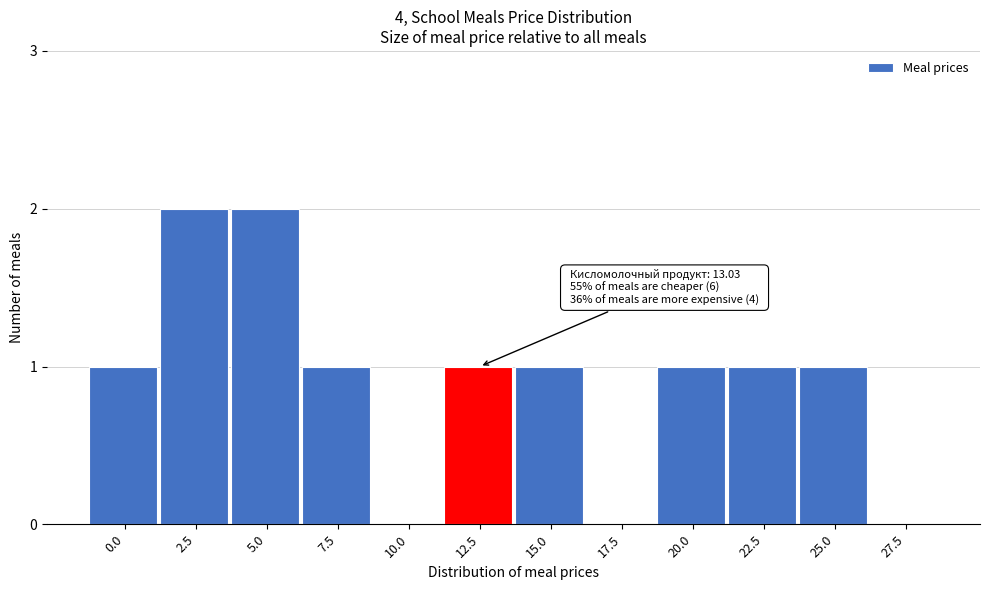

Reading left to right, extract all data points from this chart.

0.0=1	2.5=2	5.0=2	7.5=1	10.0=0	12.5=1	15.0=1	17.5=0	20.0=1	22.5=1	25.0=1	27.5=0